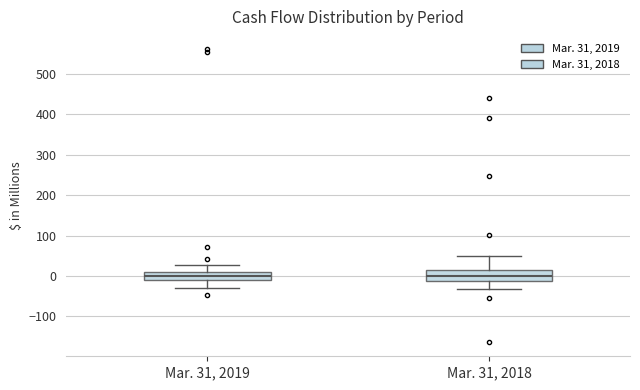

Reading left to right, transcribe this box plot: for each box, give where its median line is, the range the box spans, and where its two whiskers end, as read against the y-axis. The values are not printed on the chart, so give them approximately, as read against the axis.

Mar. 31, 2019: median 0, box -10 to 10, whiskers -30 to 30
Mar. 31, 2018: median 0, box -10 to 10, whiskers -30 to 50